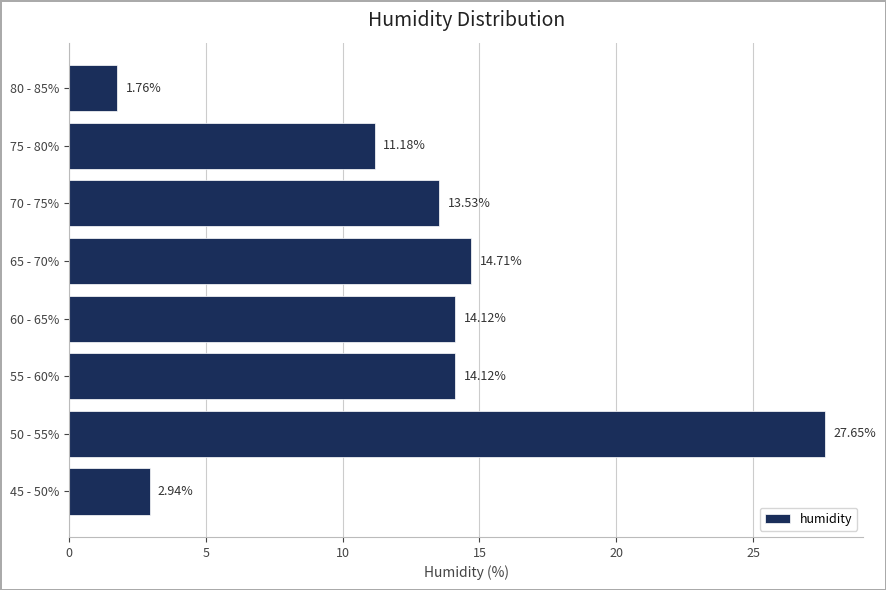

Which has a higher value, 70 - 75% or 75 - 80%?

70 - 75%